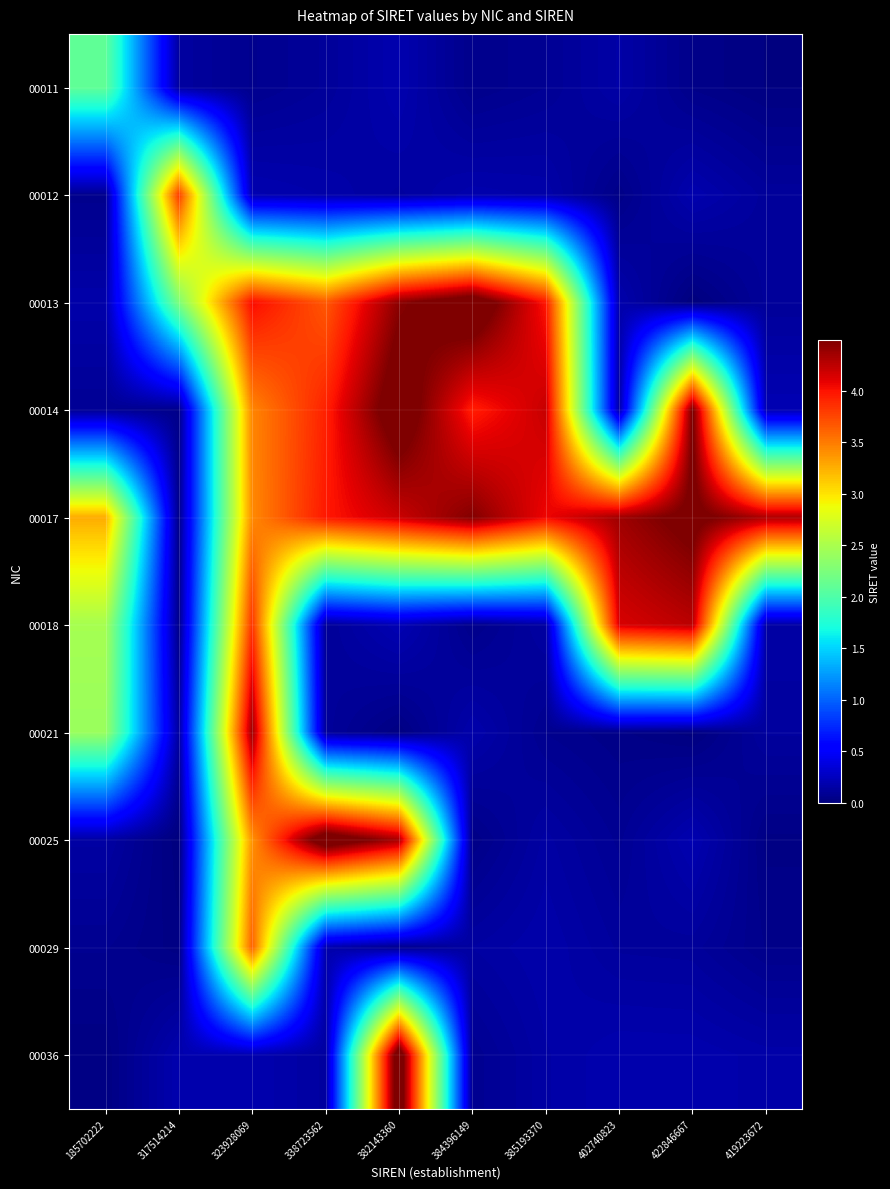

What is the smallest value displayed?

14877687707.9